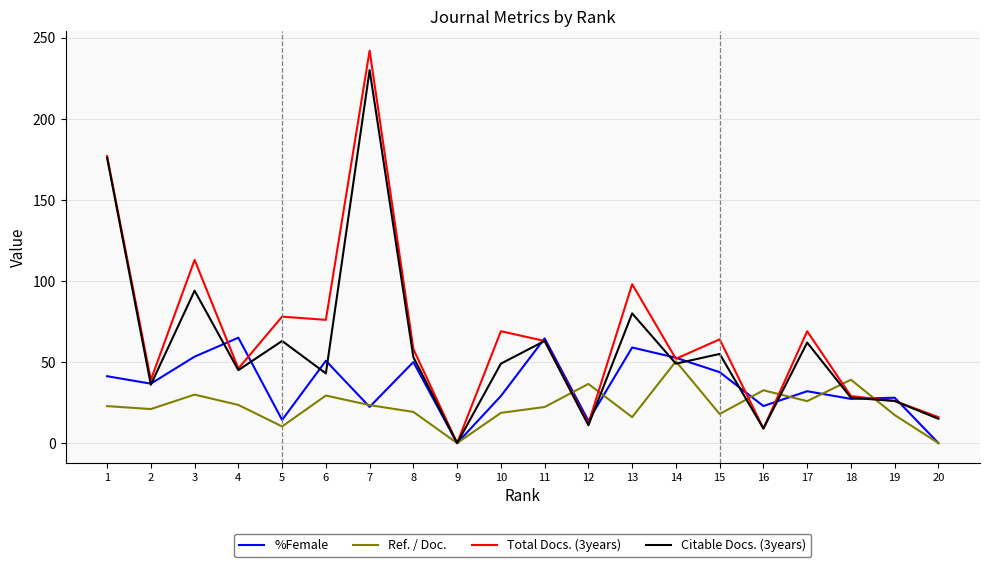

What is the sum of the %Female values at 8 and 20?

50.0